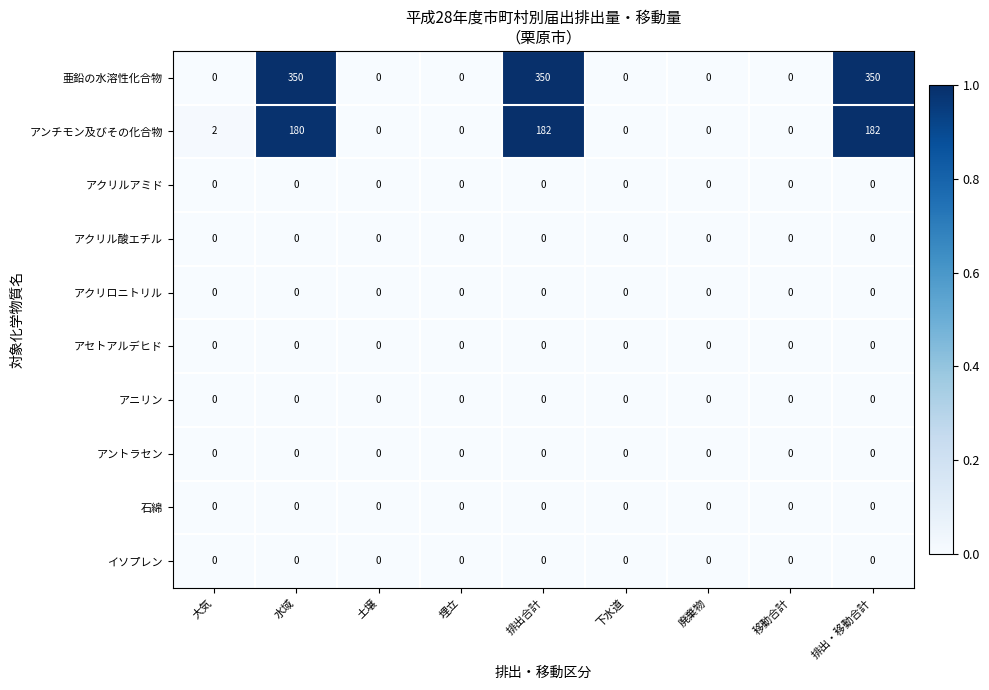

What is the greatest value displayed?

350